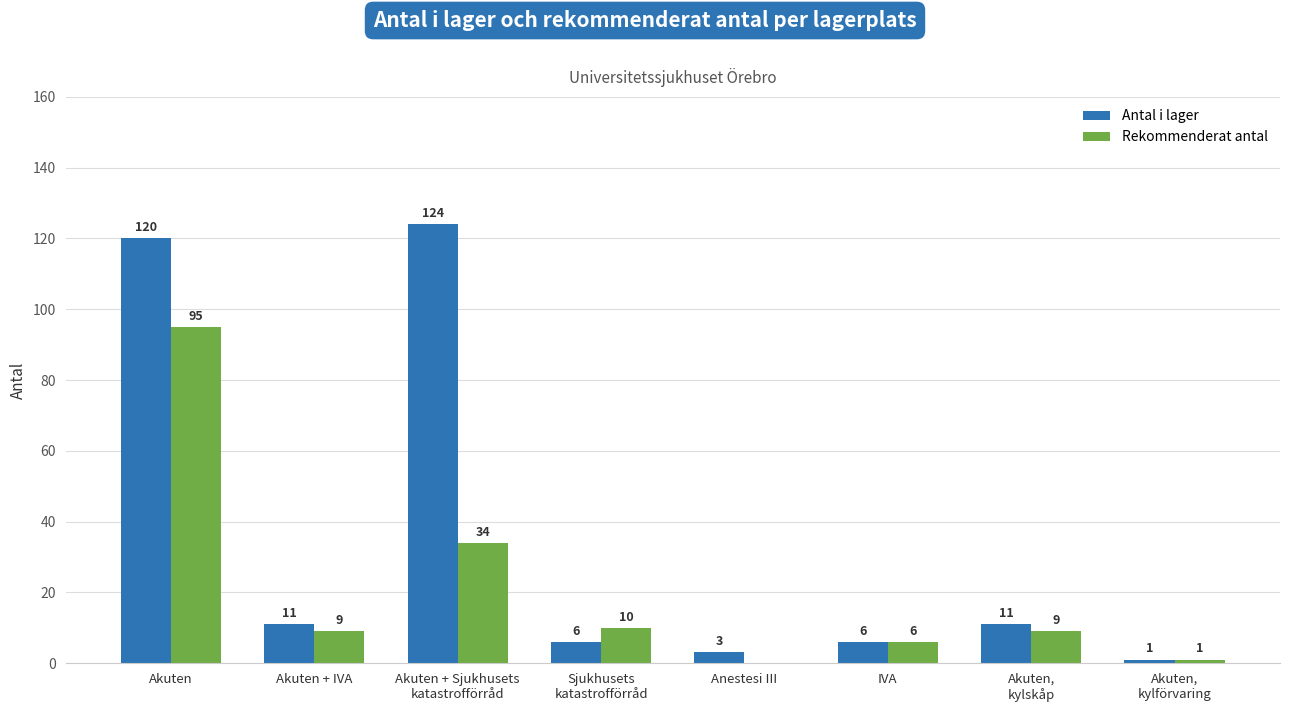

The value of Antal i lager at Akuten + IVA is 11. True or false?

True